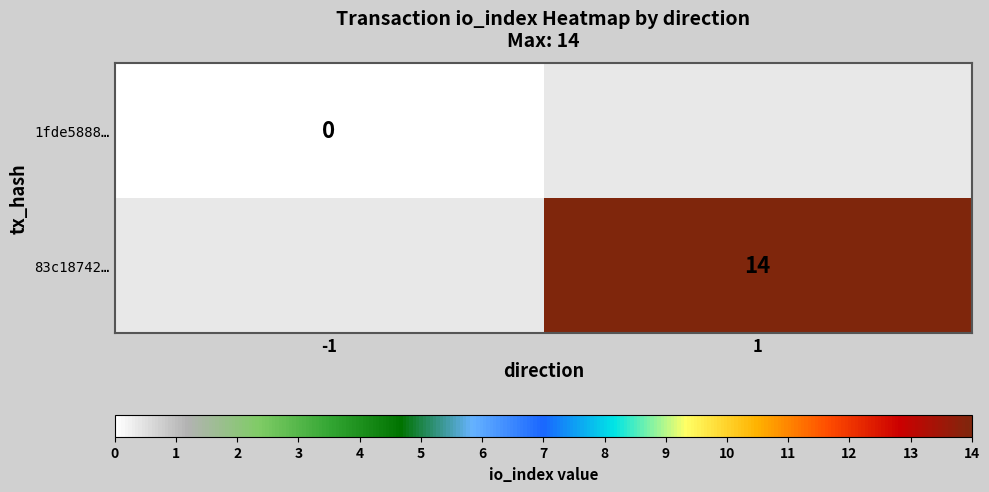

Is the value of 83c18742… at 1 greater than the value of 1fde5888… at -1?

Yes